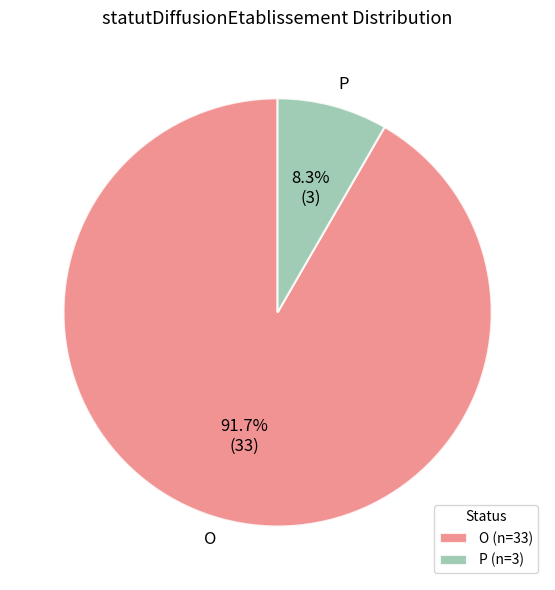

To the nearest percent, what is the combined percentage of P and O?

100%